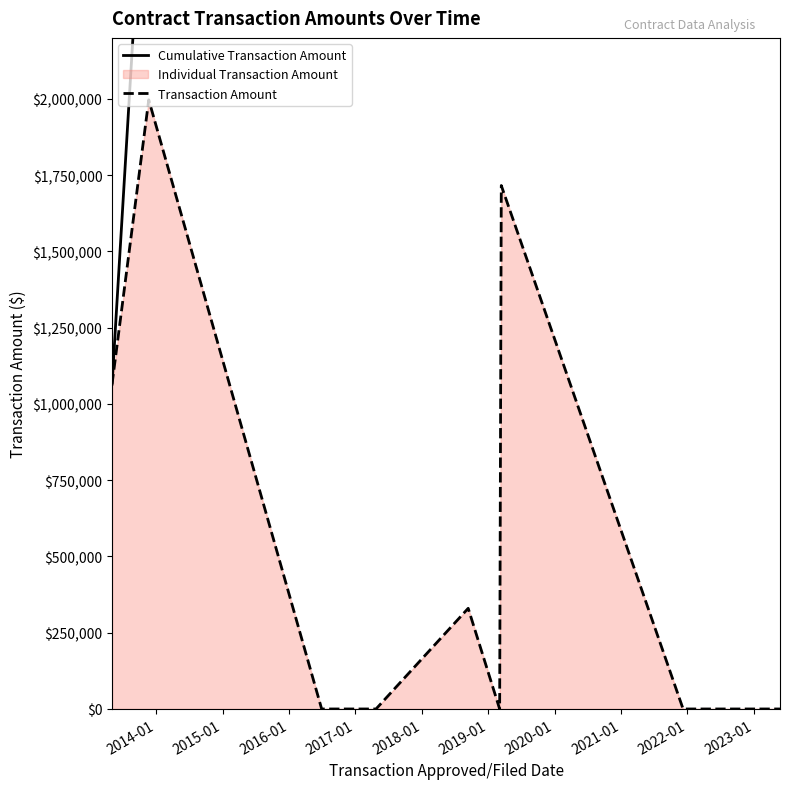

What is the average value of the Cumulative Transaction Amount series?

3594978.5